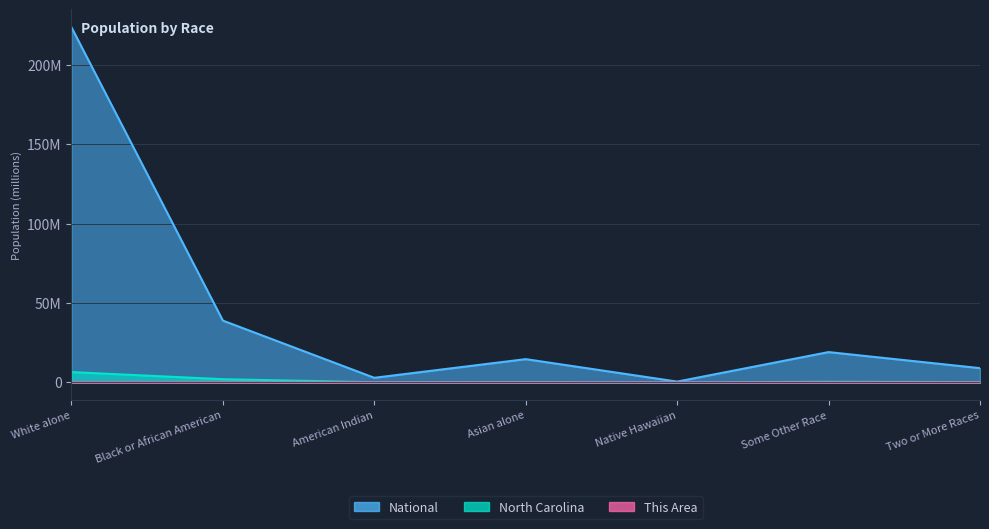

What position from the right is White alone?

7